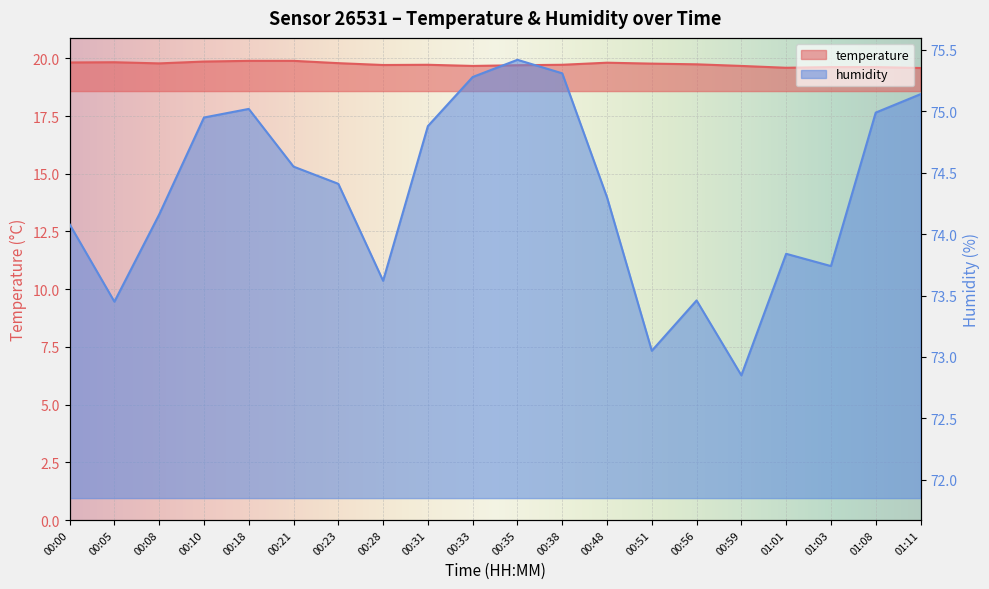

What is the sum of the temperature values at 00:59 and 00:33?

39.3